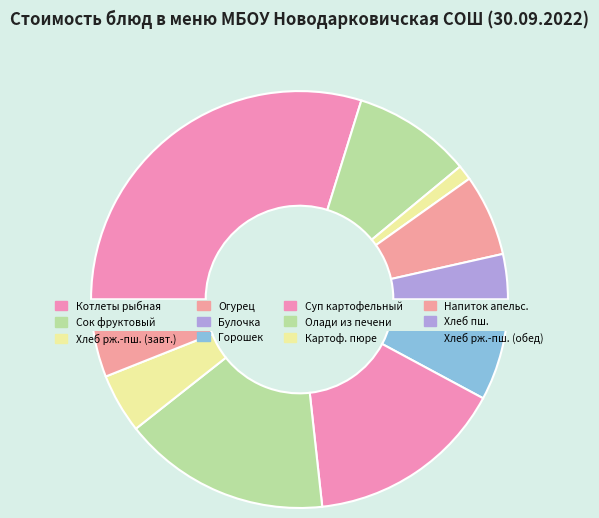

To the nearest percent, what is the difference between the Олади из печени and Булочка сдобная slice percentages?

13%